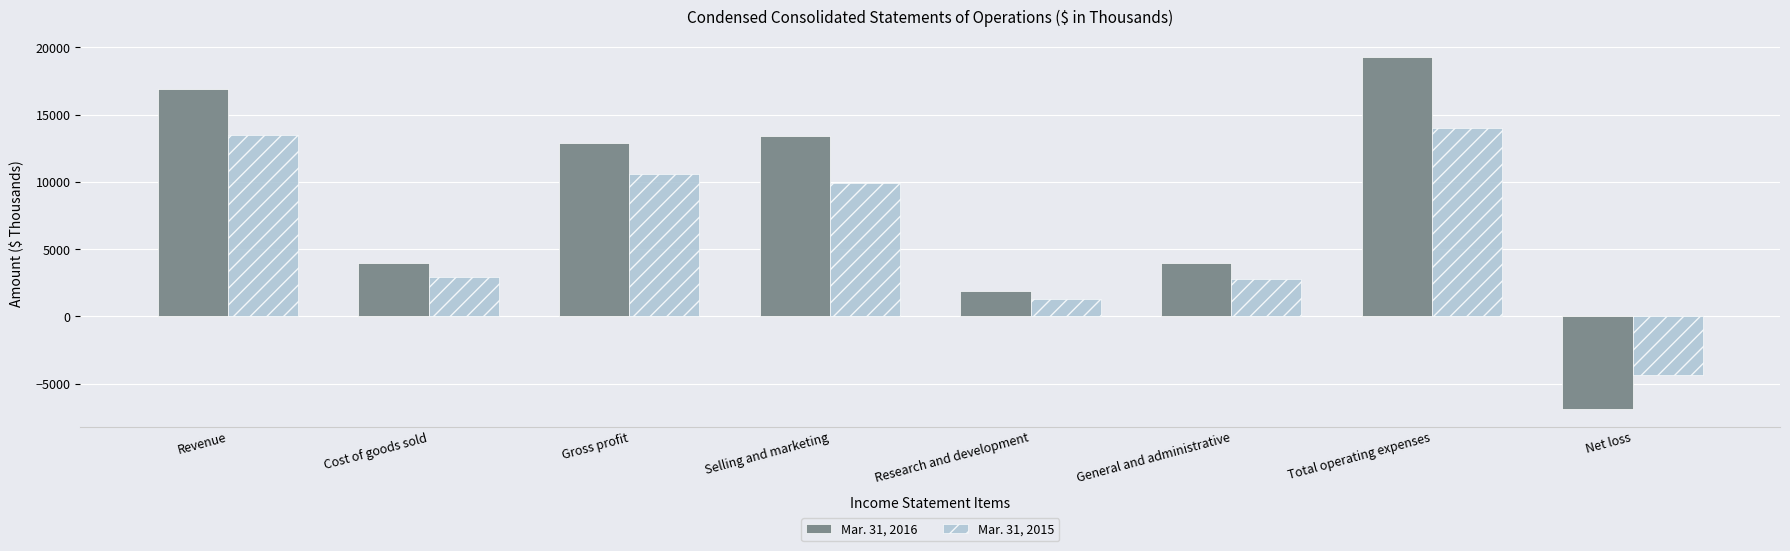

Is the value of Mar. 31, 2015 at General and administrative greater than the value of Mar. 31, 2016 at Total operating expenses?

No